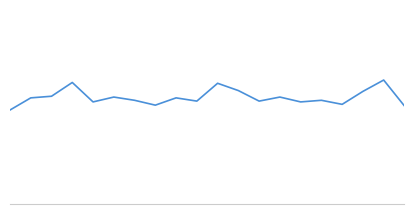

Reading right to left, extract all data points from this chart.

19=50.1	18=54.1	17=52.4	16=50.4	15=51.0	14=50.8	13=51.5	12=50.9	11=52.5	10=53.6	9=50.9	8=51.4	7=50.2	6=51.0	5=51.5	4=50.8	3=53.8	2=51.6	1=51.4	0=49.5